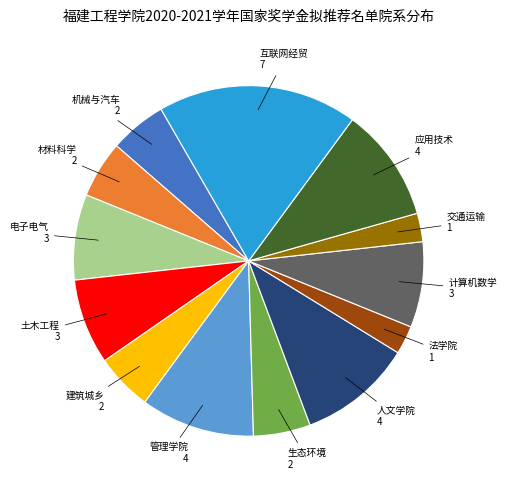

Does any single category account for the majority?

No